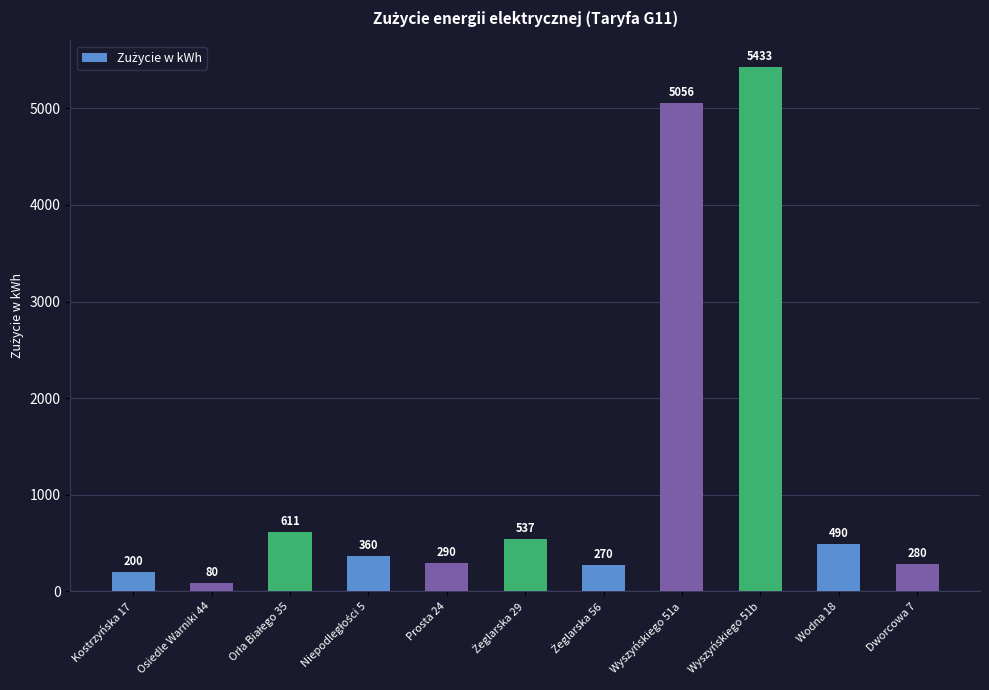

How many bars are there in total?

11